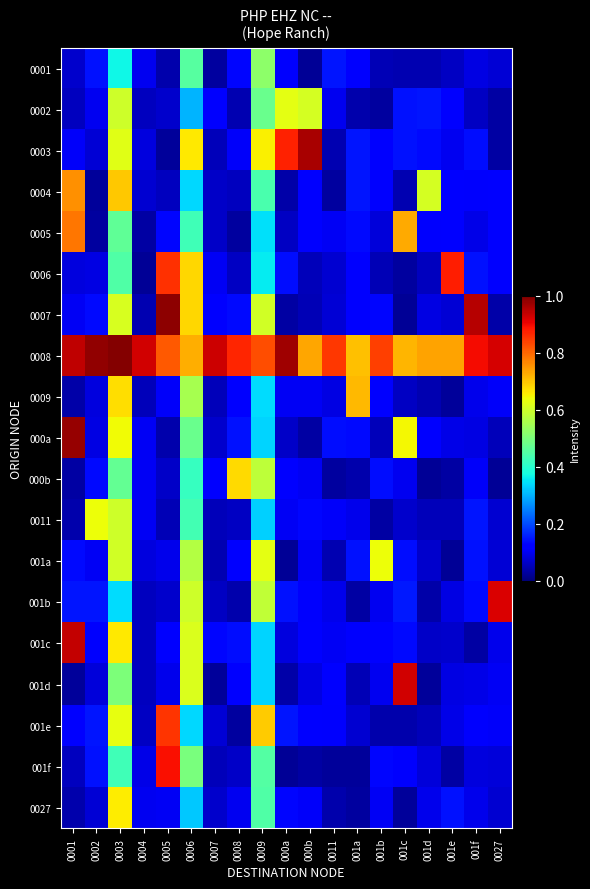

What is the spread (max minus min) of values at 0004?

0.9